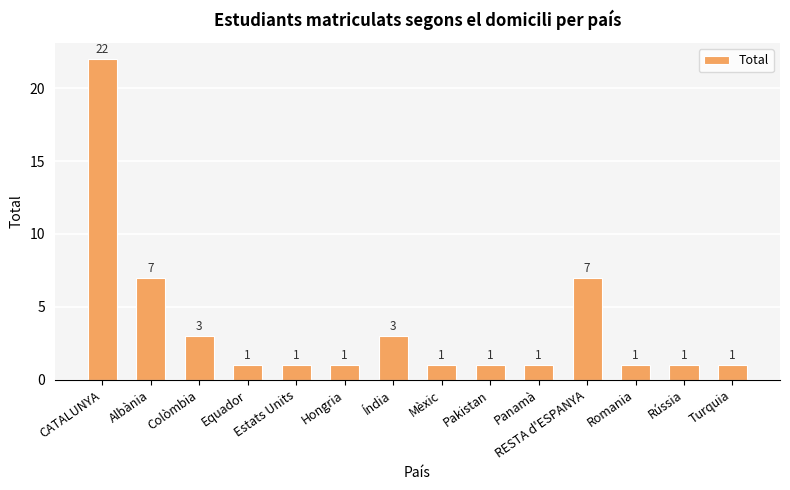

What is the average value?

4